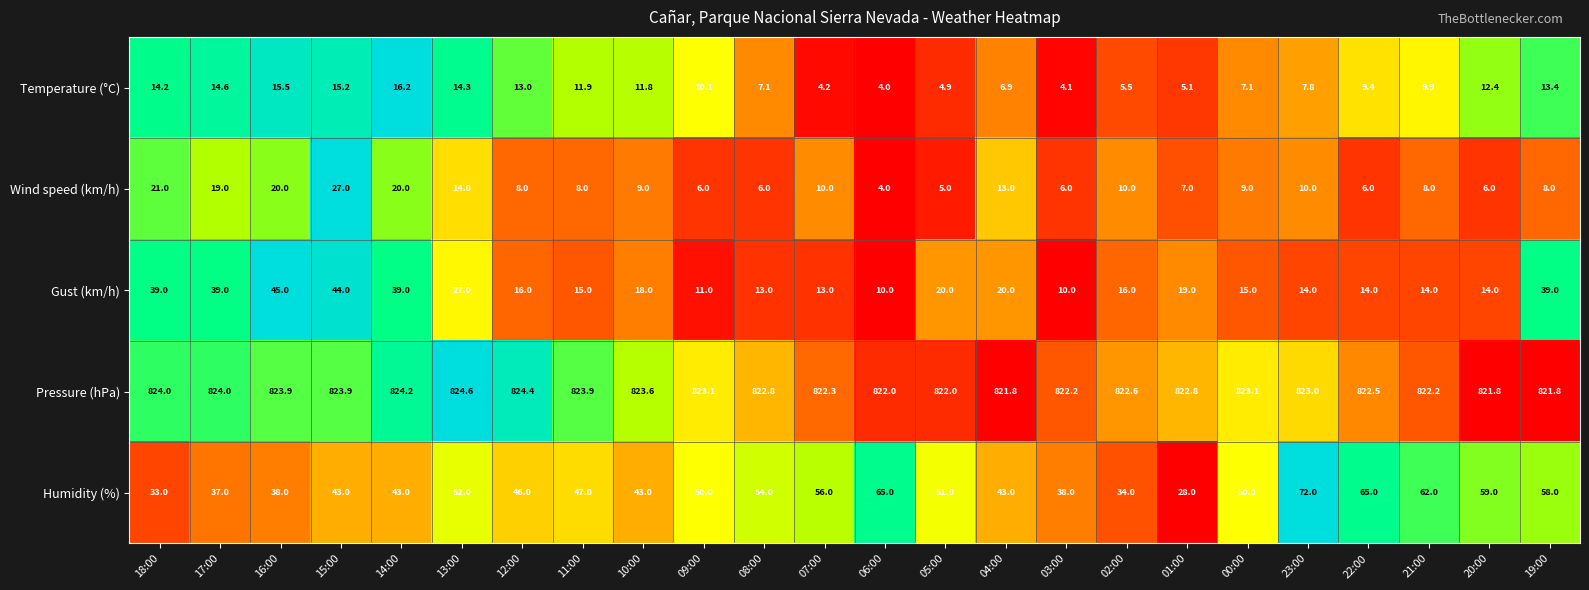

How many categories are shown in the chart?

24